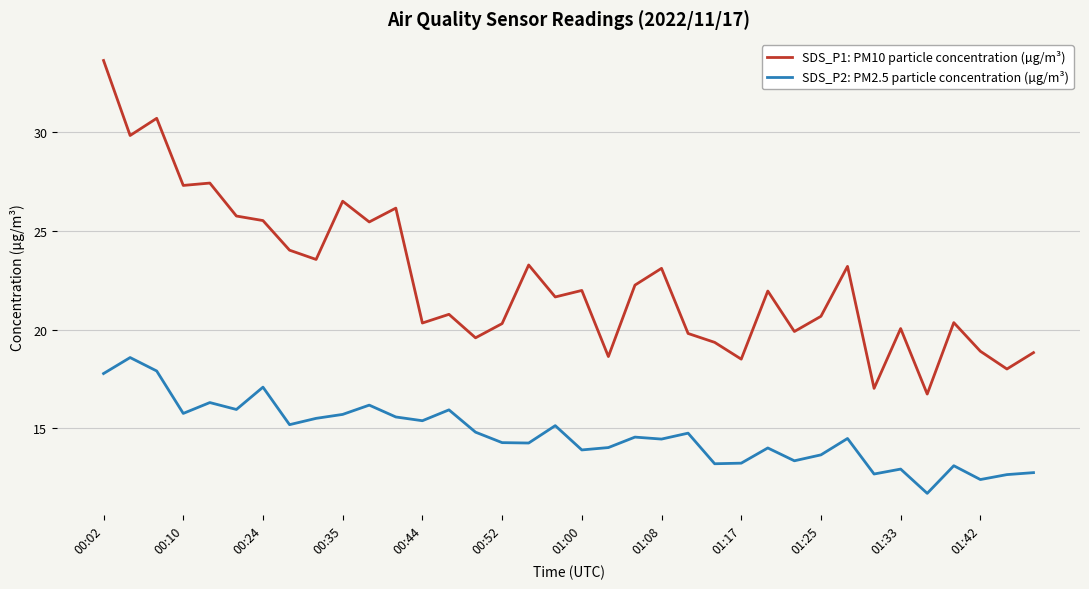

Which series has the largest total across all categories?

SDS_P1: PM10 particle concentration (µg/m³)